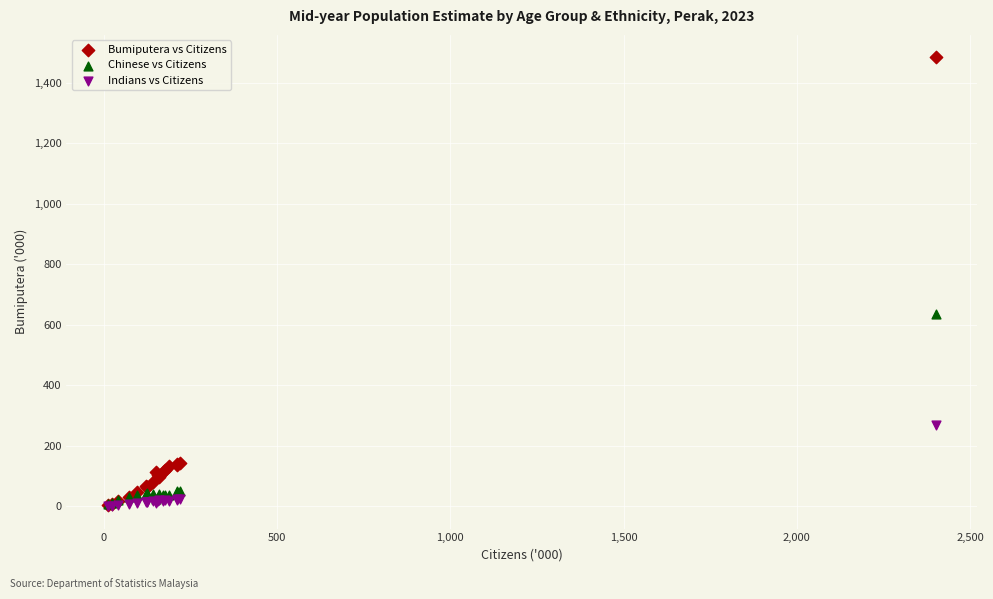

Which series contains the highest Y value?

Bumiputera vs Citizens